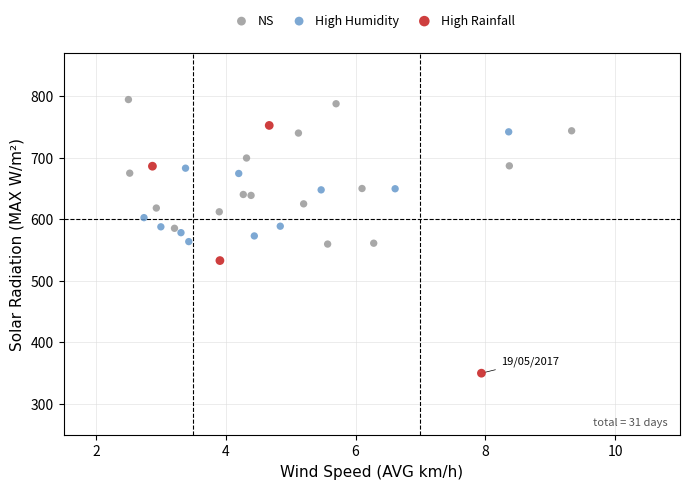

Which series has the widest spread of Y values?

High Rainfall